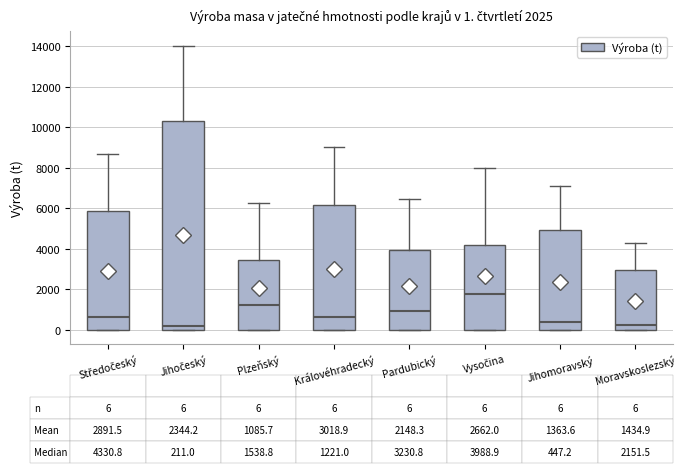

Which box is the tallest, from its lower edge to its upper edge?

Jihočeský